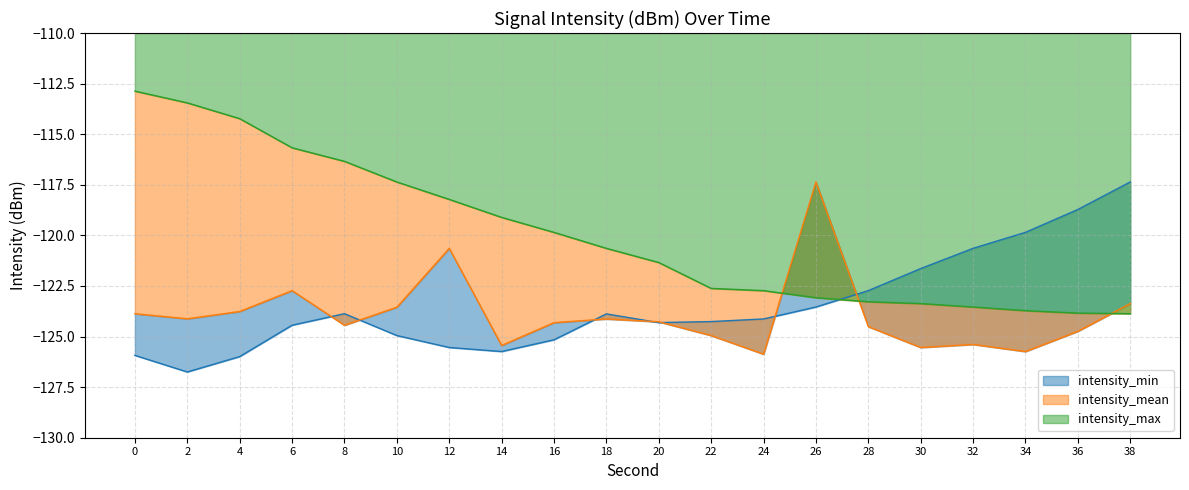

At which label does intensity_max reach its minimum?

38